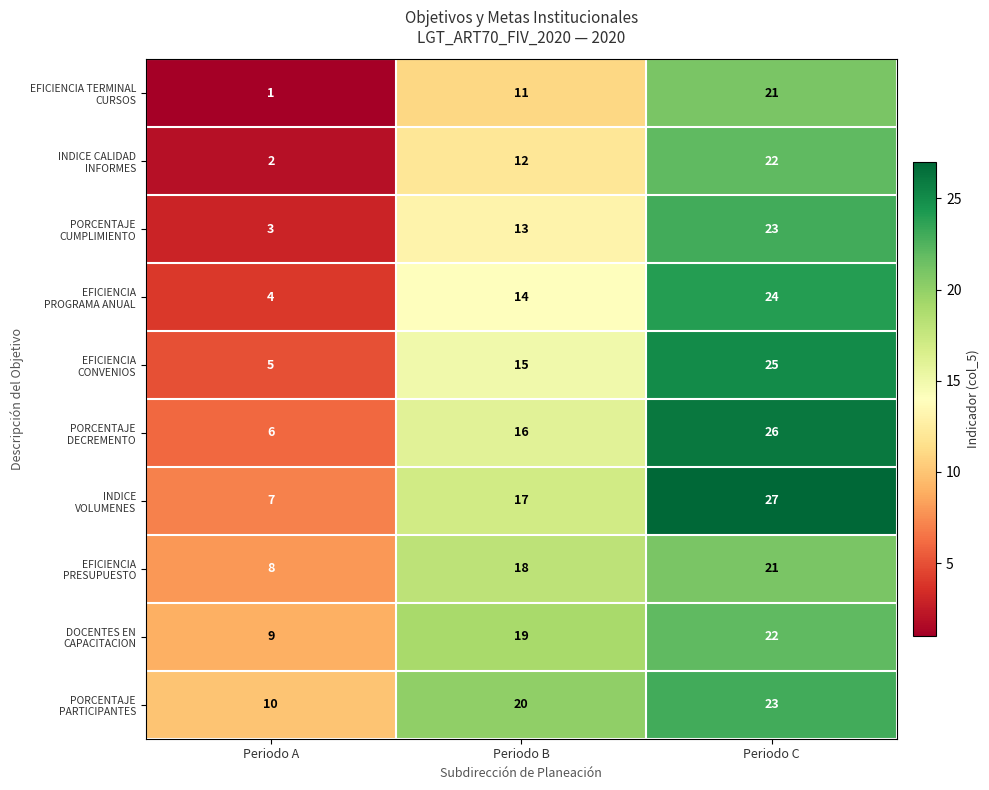

What is the spread (max minus min) of values at Periodo C?

6